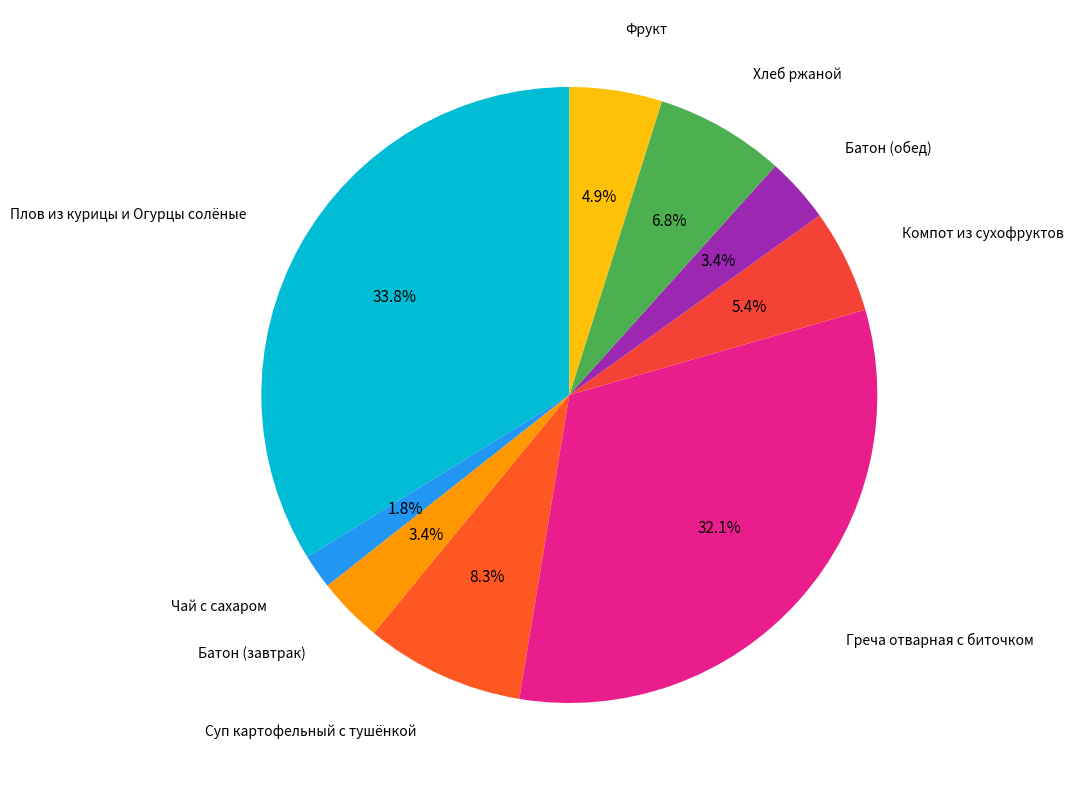

Approximately how many times larger is the value at Суп картофельный с тушёнкой compared to Фрукт?

1.7